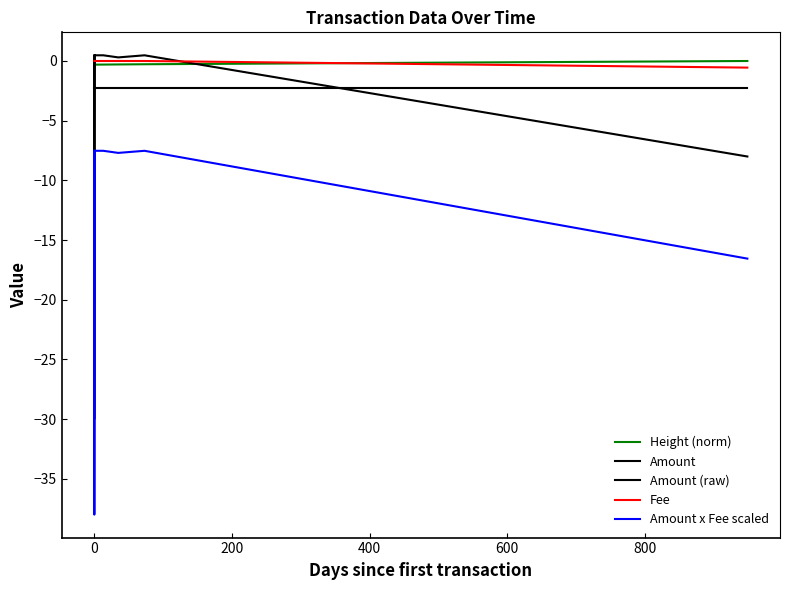

True or false: Height (norm) and Amount cross at least once.

False